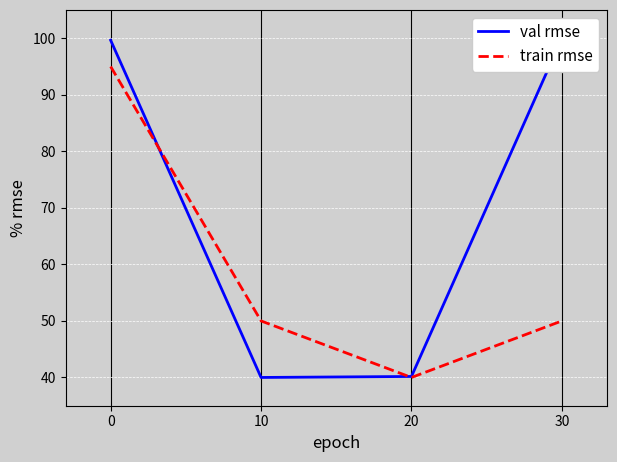

What is the total value across all series at 0?

194.7